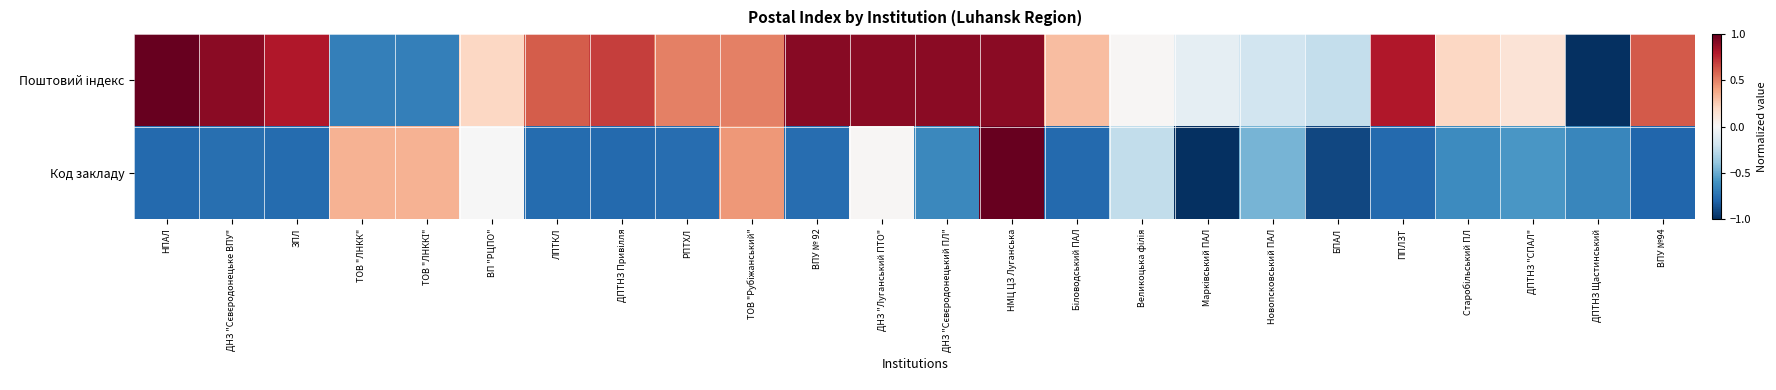

Which label corresponds to the smallest value in the chart?

ДПТНЗ Щастинський